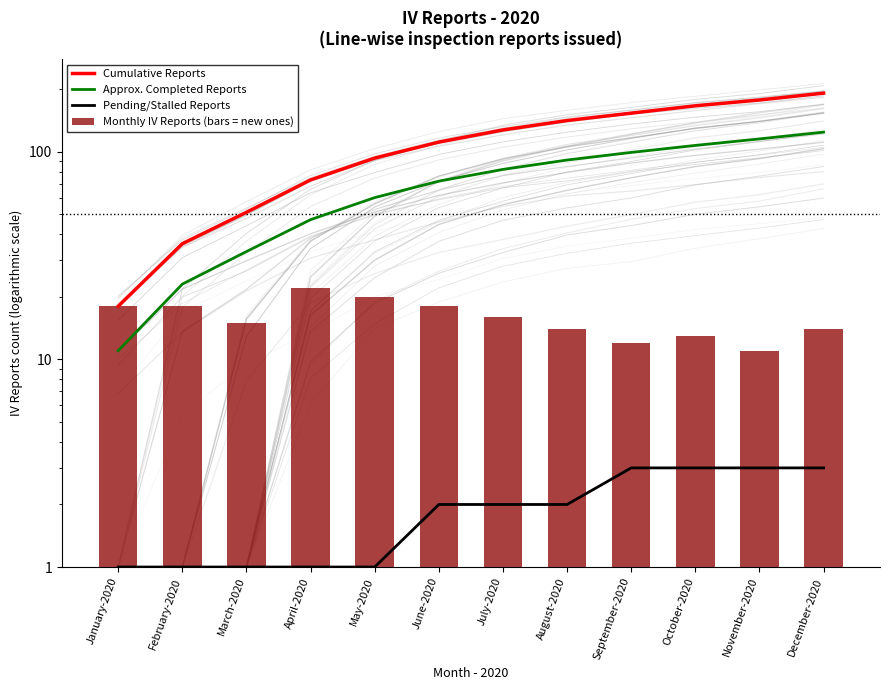

What position from the left is May-2020?

5